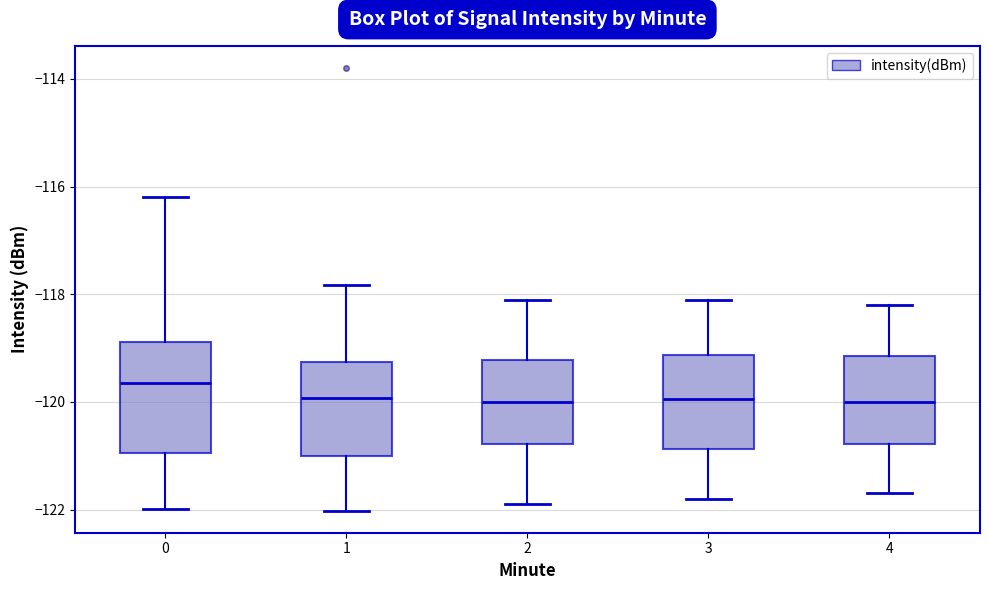

Reading left to right, transcribe this box plot: for each box, give where its median line is, the range the box spans, and where its two whiskers end, as read against the y-axis. The values are not printed on the chart, so give them approximately, as read against the axis.

0: median -119.6, box -121.0 to -118.8, whiskers -122.0 to -116.2
1: median -120.0, box -121.0 to -119.2, whiskers -122.0 to -117.8
2: median -120.0, box -120.8 to -119.2, whiskers -121.8 to -118.0
3: median -120.0, box -120.8 to -119.2, whiskers -121.8 to -118.0
4: median -120.0, box -120.8 to -119.2, whiskers -121.6 to -118.2